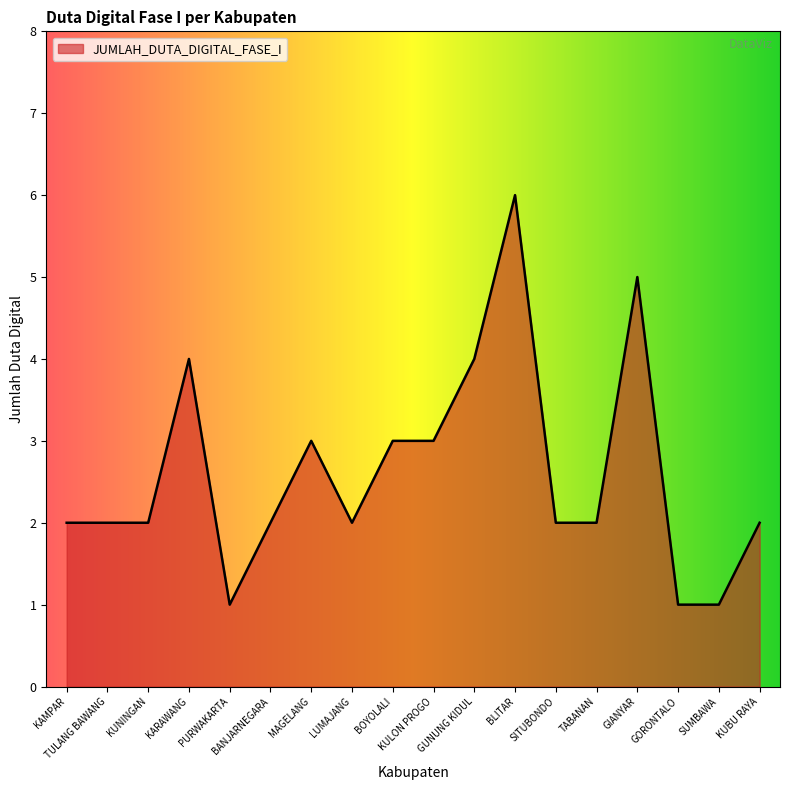

What position from the left is KULON PROGO?

10